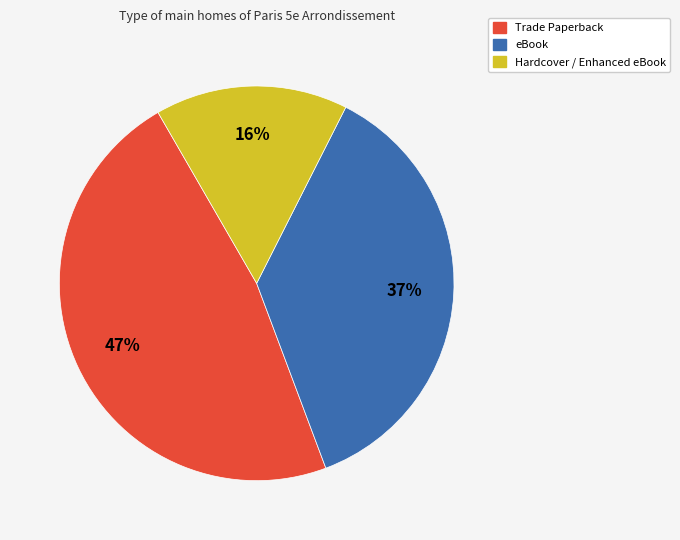

Does any single category account for the majority?

No